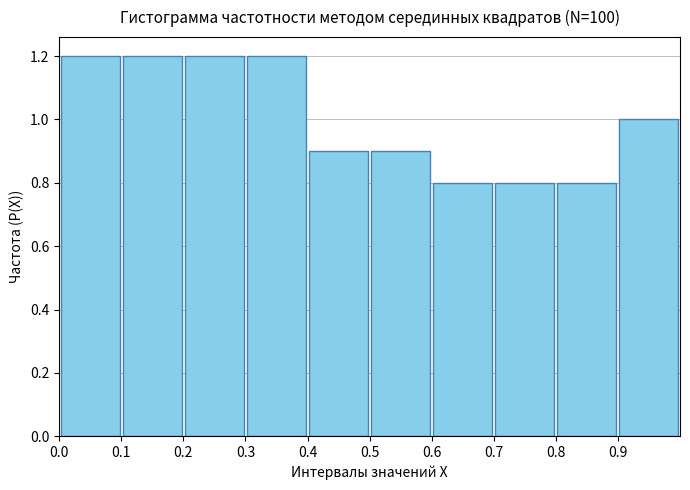

Reading left to right, list every bar in this chart as the range it spans on the x-axis followed by its height. The values are not printed on the chart, so give them approximately, as read against the axis.

0.0 to 0.1: 1.2
0.1 to 0.2: 1.2
0.2 to 0.3: 1.2
0.3 to 0.4: 1.2
0.4 to 0.5: 0.9
0.5 to 0.6: 0.9
0.6 to 0.7: 0.8
0.7 to 0.8: 0.8
0.8 to 0.9: 0.8
0.9 to 1.0: 1.0